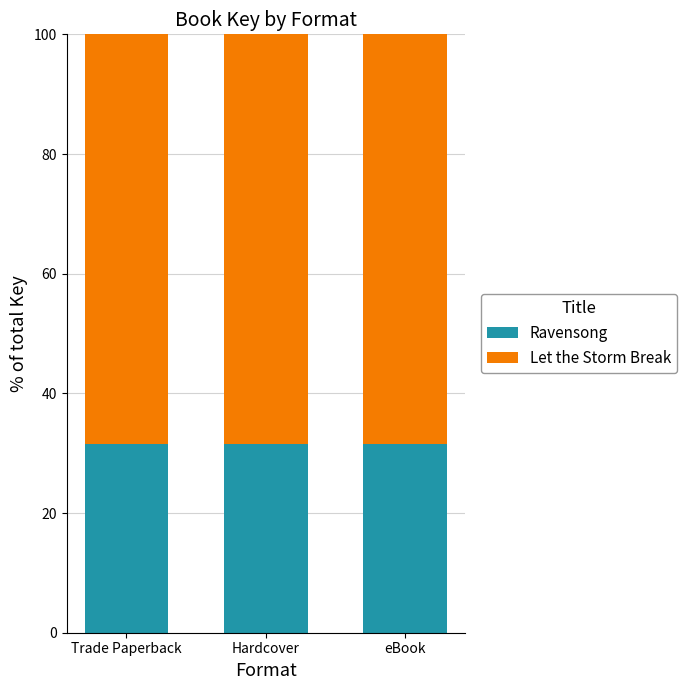

Is it true that Ravensong equals 31.5 at Hardcover?

True